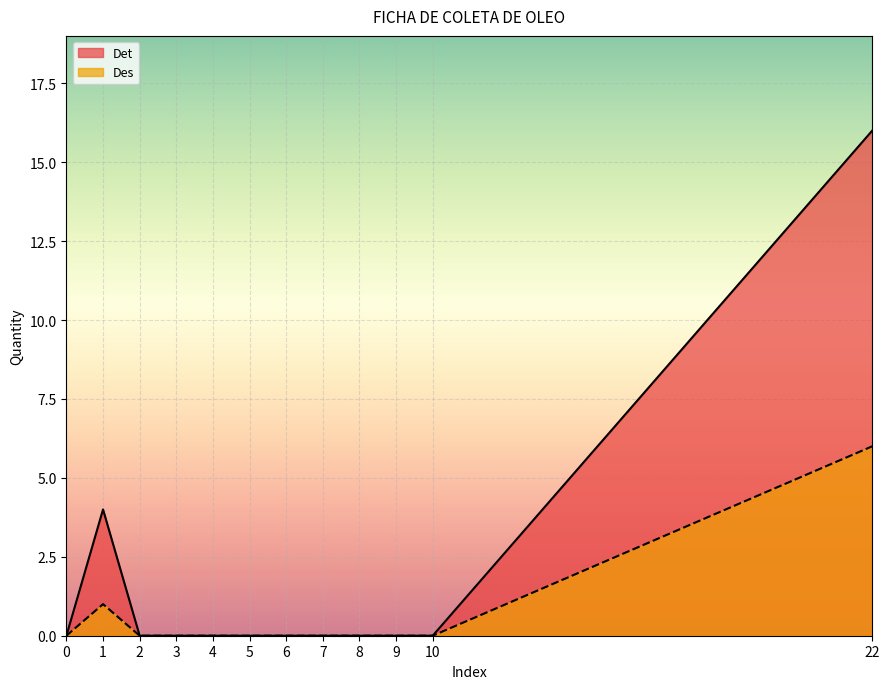

What is the sum of all Det values?

20